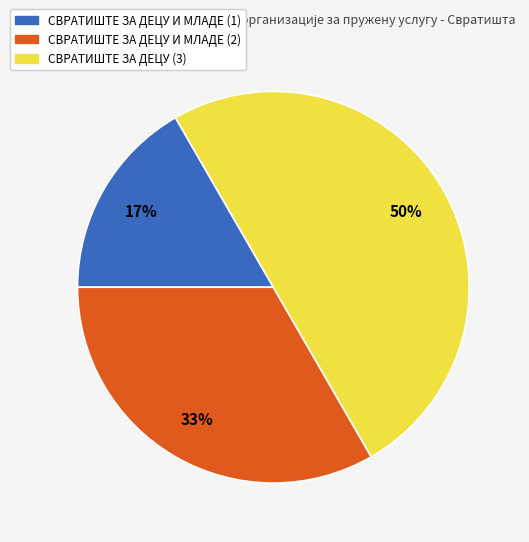

To the nearest percent, what percentage of the pie is СВРАТИШТЕ ЗА ДЕЦУ И МЛАДЕ (1)?

17%